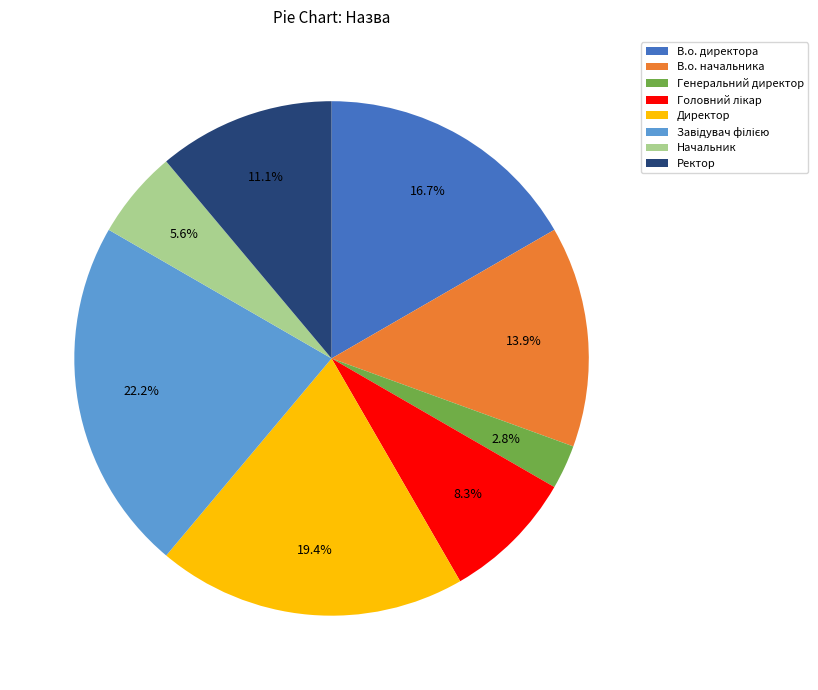

Which has a higher value, Ректор or В.о. начальника?

В.о. начальника